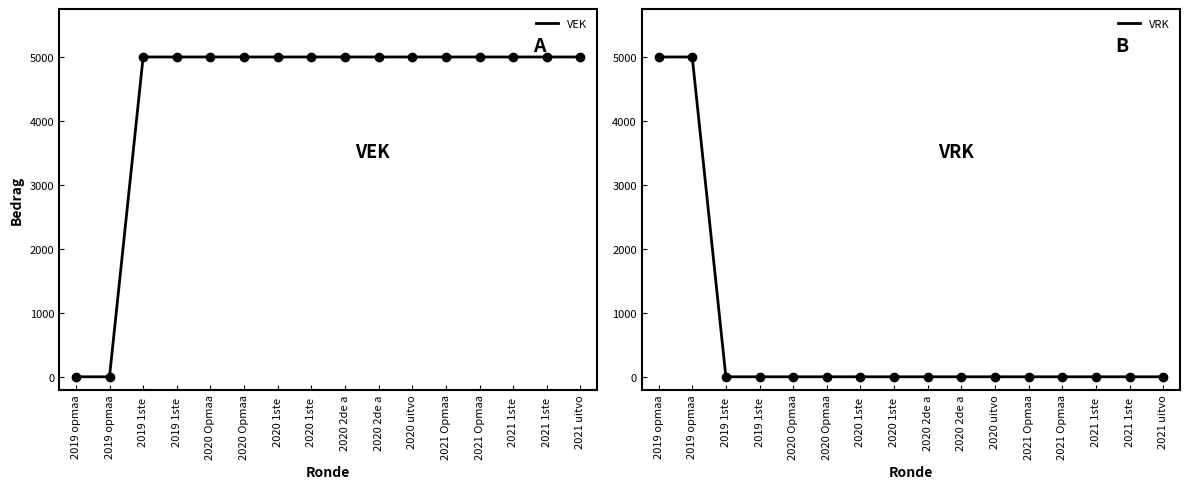

Where is VRK points nearest to the value 2500?

2019 opmaa